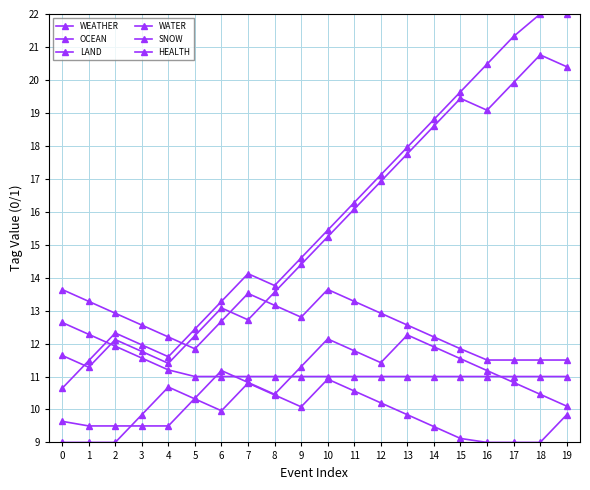

How many series are shown in this chart?

6